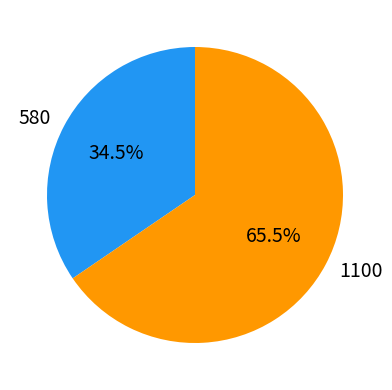

Rank the categories by value from lowest to highest.

580, 1100